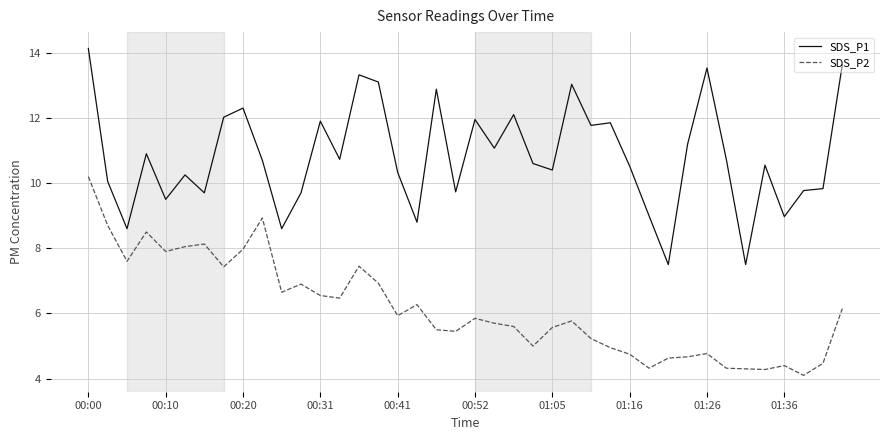

Which series has the widest spread of values?

SDS_P1